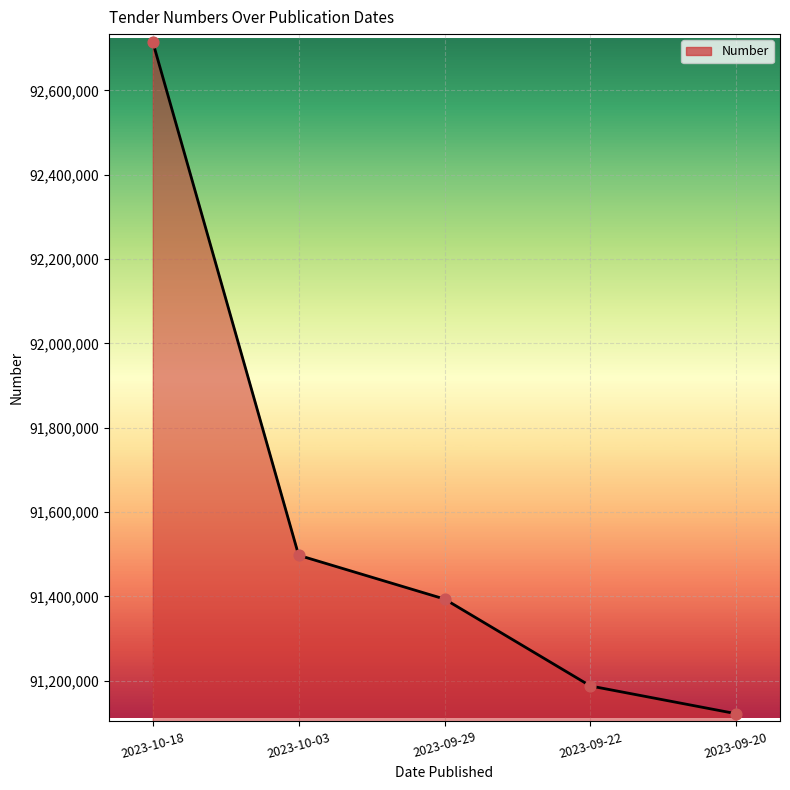

What is the change in value from 2023-10-18 to 2023-09-29?

-1321184